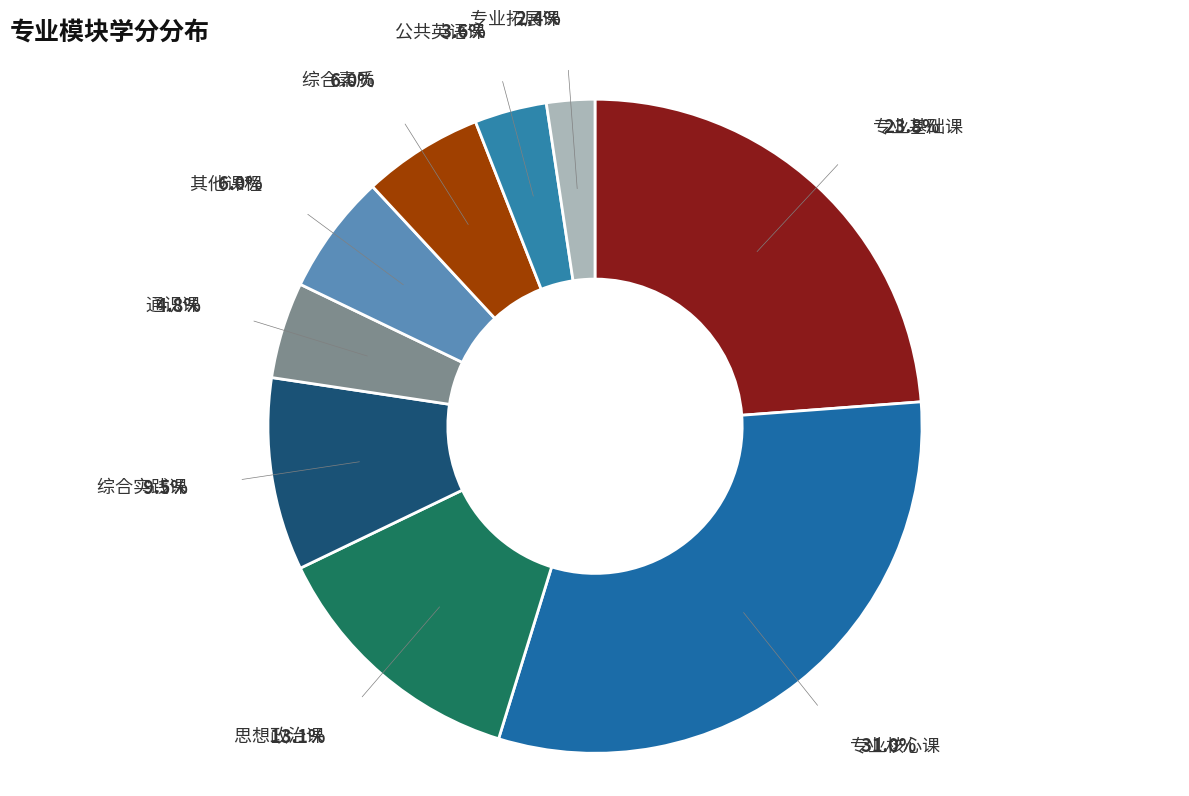

Is it true that 专业基础课 is 35% of the pie?

False